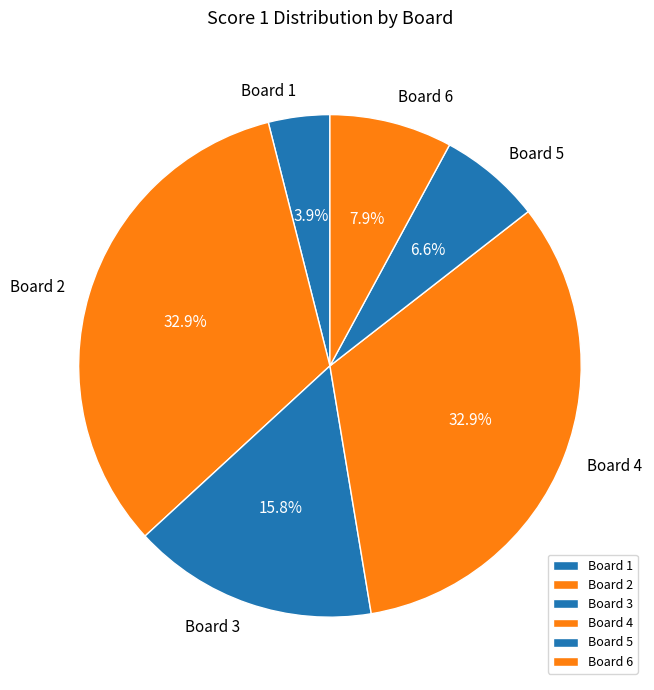

Between Board 1 and Board 5, which is larger?

Board 5